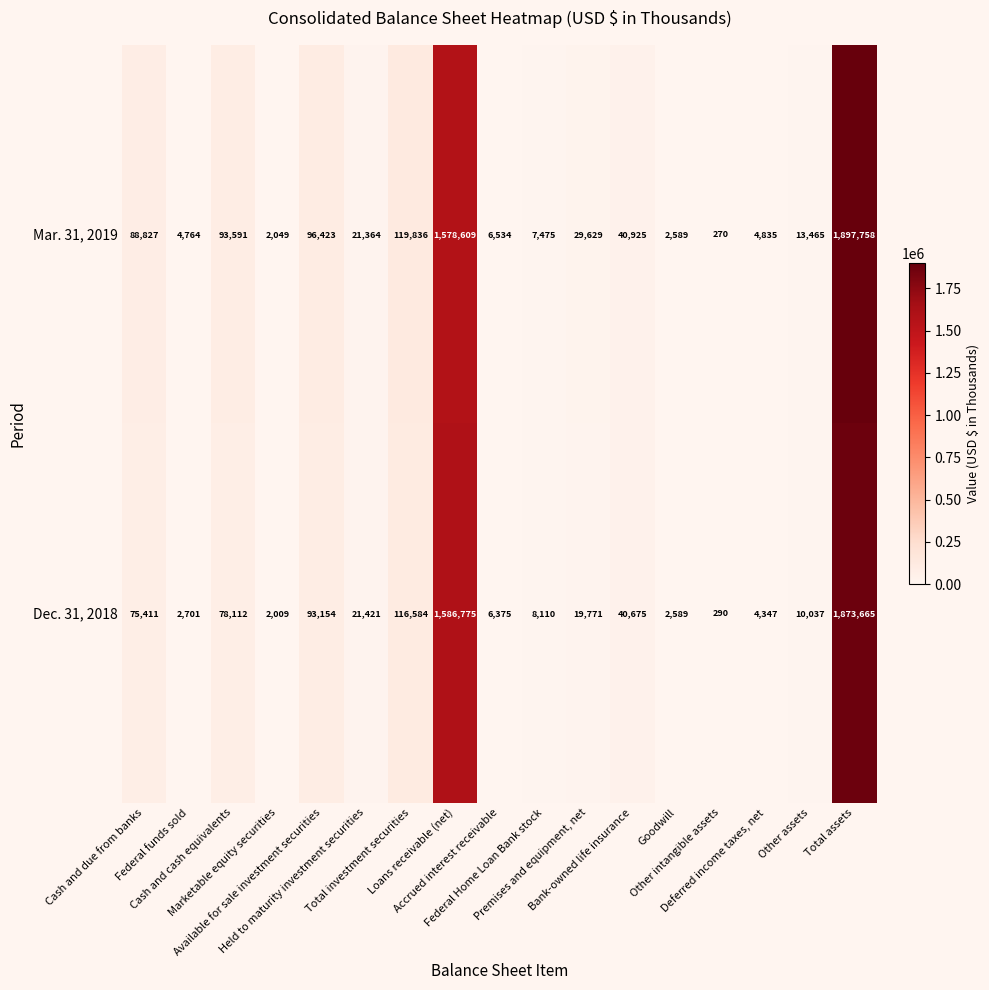

What is the highest value of the Mar. 31, 2019 series?

1897758